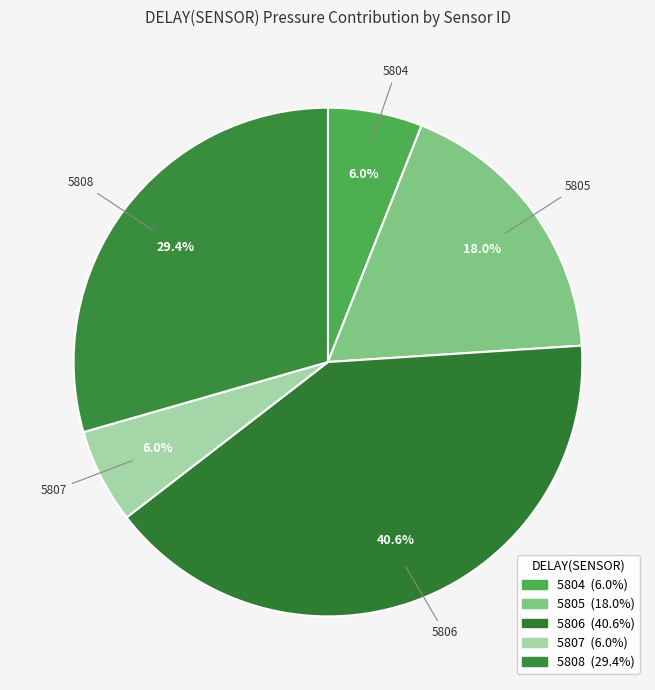

To the nearest percent, what is the average slice percentage?

20%